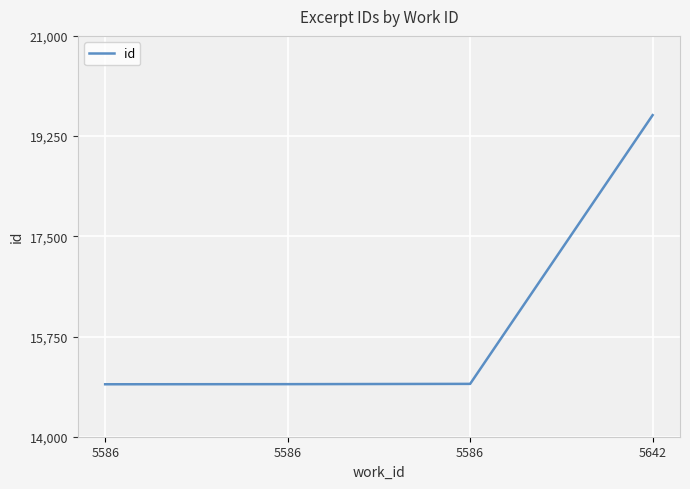

True or false: the data has more than 0 interior local peaks.

False